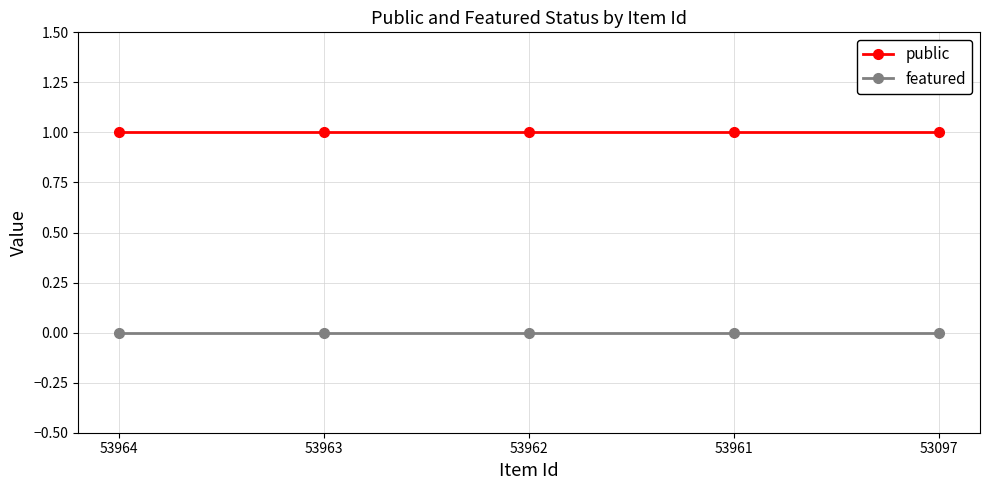

Rank the series at 53964 from lowest to highest value.

featured, public